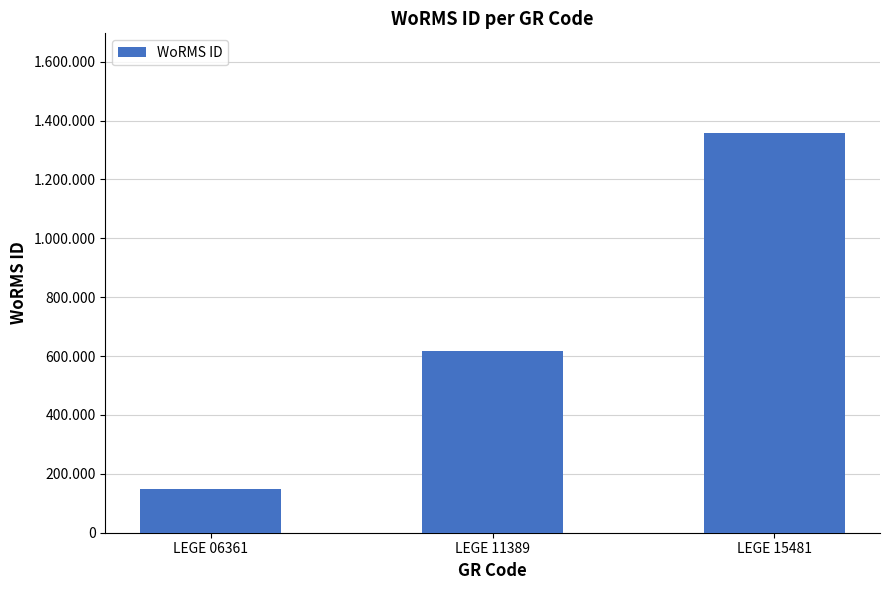

Does the chart contain any negative values?

No